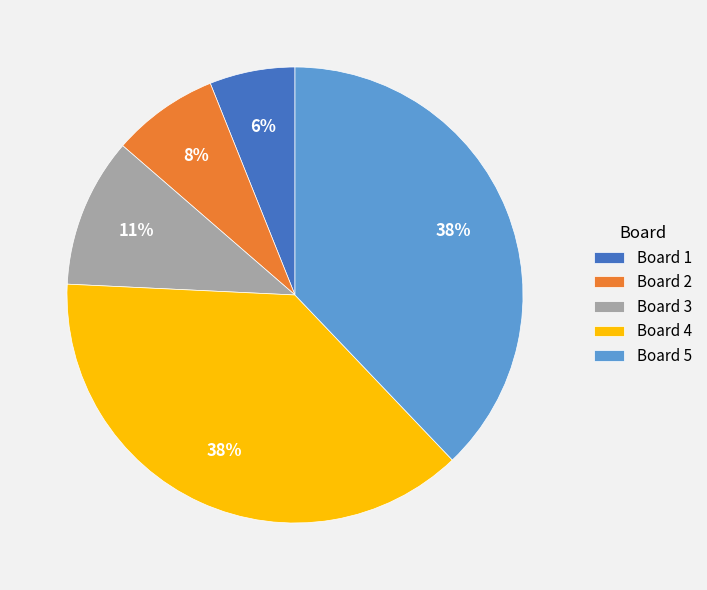

The Board 1 slice represents 6% of the pie. True or false?

True